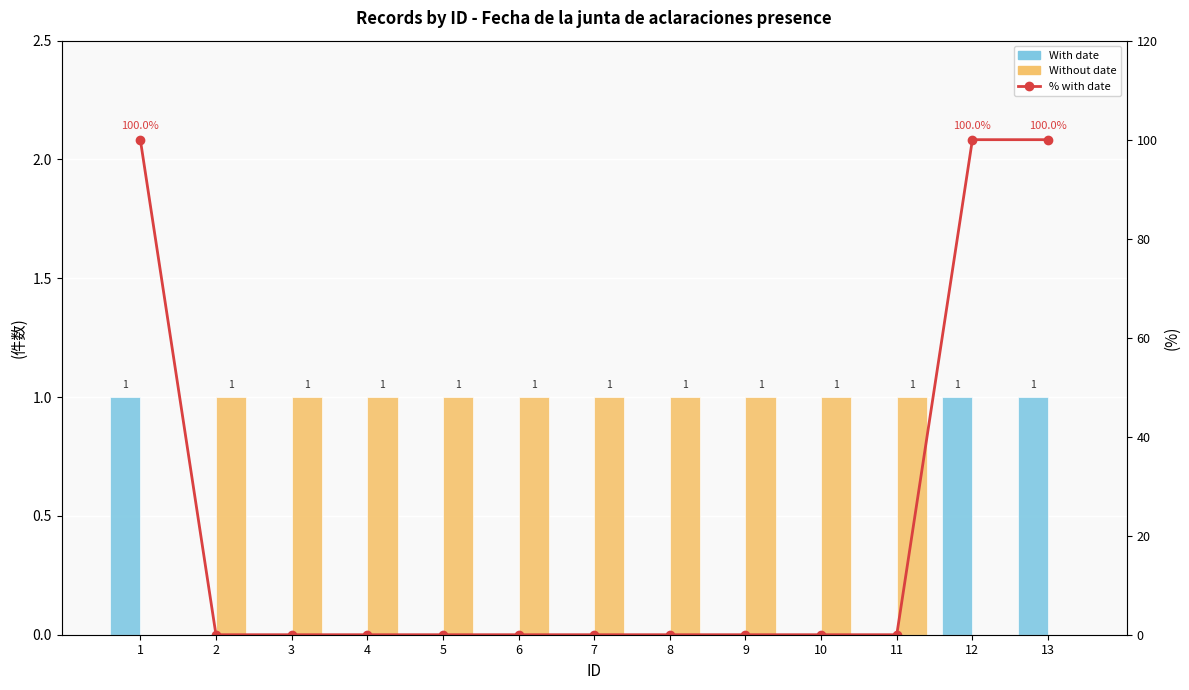

Is it true that With date equals 0 at 6?

True